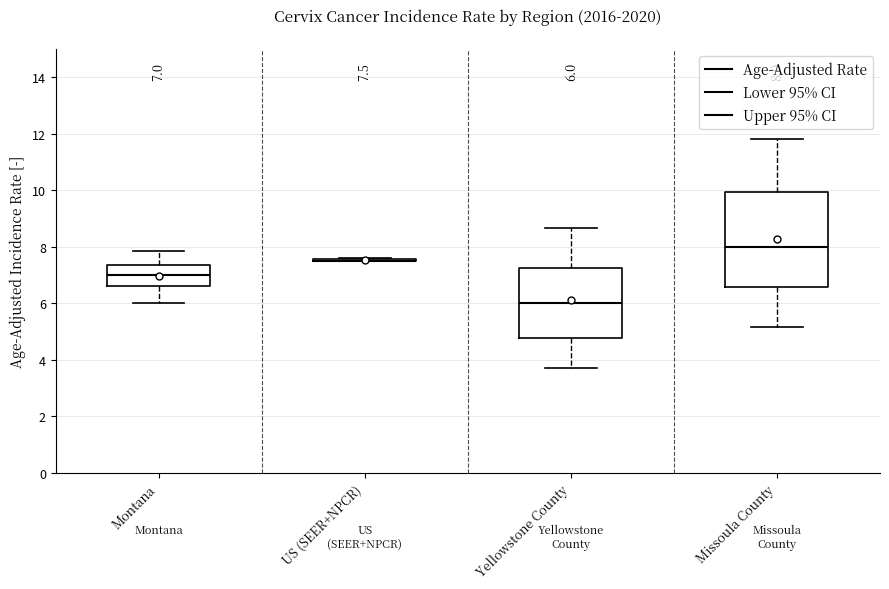

Comparing the boxes themselves (not the whiskers), which one is the tallest?

Missoula County